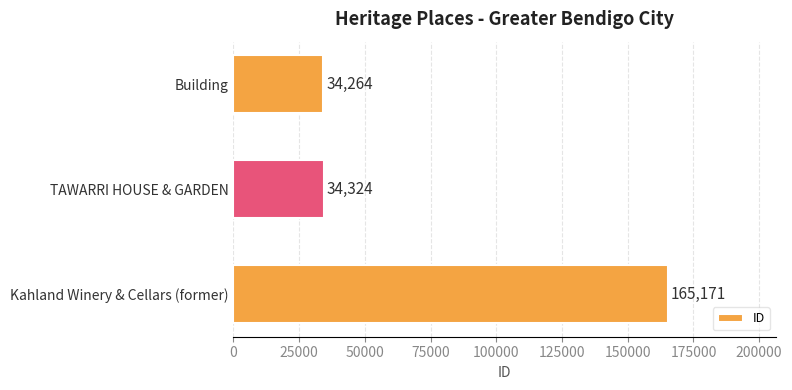

At which label is the value closest to 99717?

TAWARRI HOUSE & GARDEN